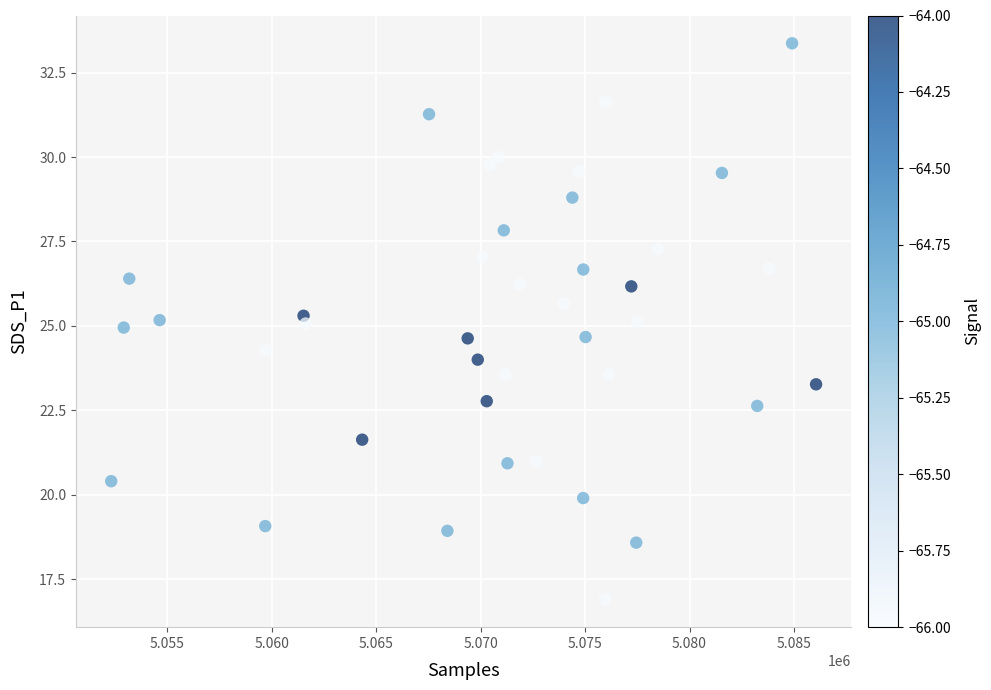

What is the range of X values (max minus min)?

33753.0